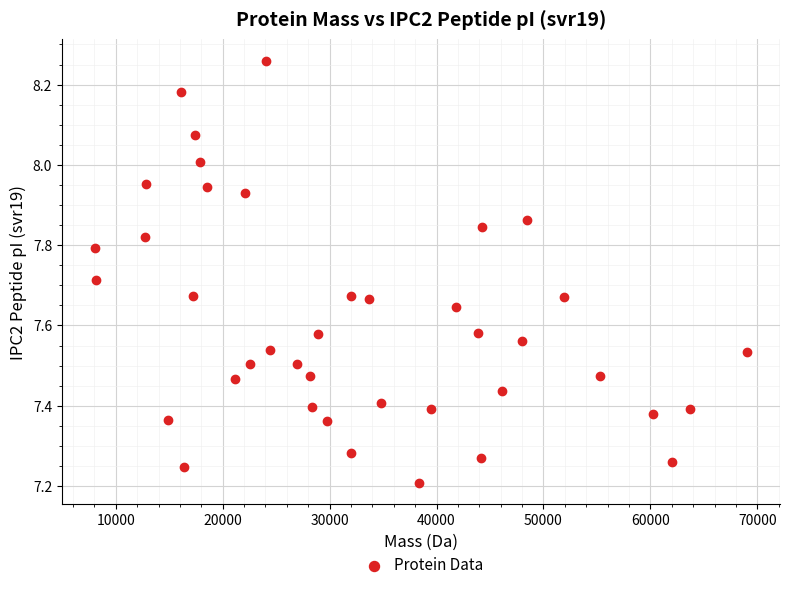

What is the range of Y values (max minus min)?

1.1